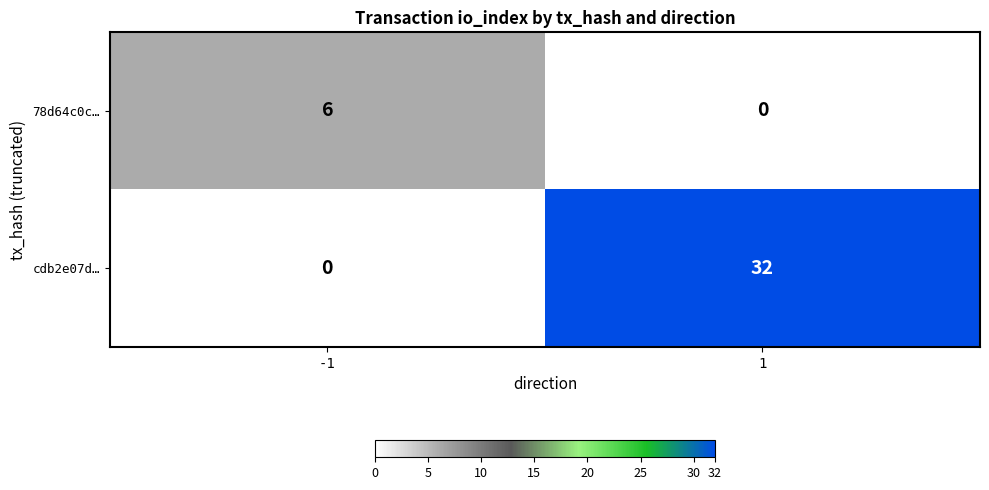

Which series has the widest spread of values?

cdb2e07d…